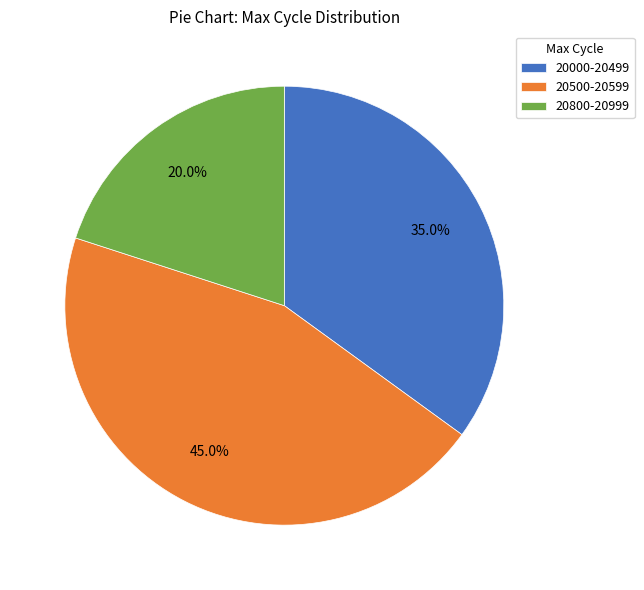

Rank the categories by value from highest to lowest.

20500-20599, 20000-20499, 20800-20999